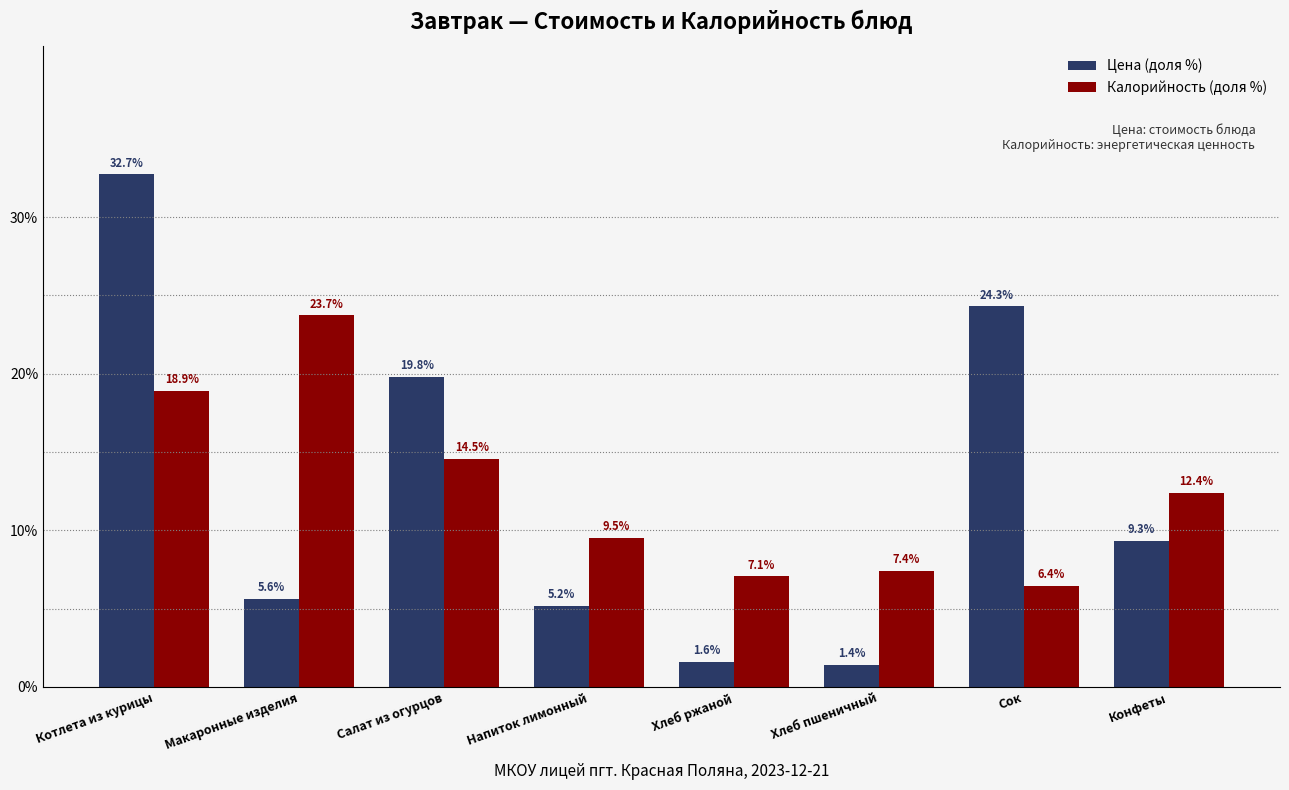

Reading left to right, extract all data points from this chart.

Цена (доля %): Котлета из курицы=32.7	Макаронные изделия=5.6	Салат из огурцов=19.8	Напиток лимонный=5.2	Хлеб ржаной=1.6	Хлеб пшеничный=1.4	Сок=24.3	Конфеты=9.3
Калорийность (доля %): Котлета из курицы=18.9	Макаронные изделия=23.7	Салат из огурцов=14.5	Напиток лимонный=9.5	Хлеб ржаной=7.1	Хлеб пшеничный=7.4	Сок=6.4	Конфеты=12.4